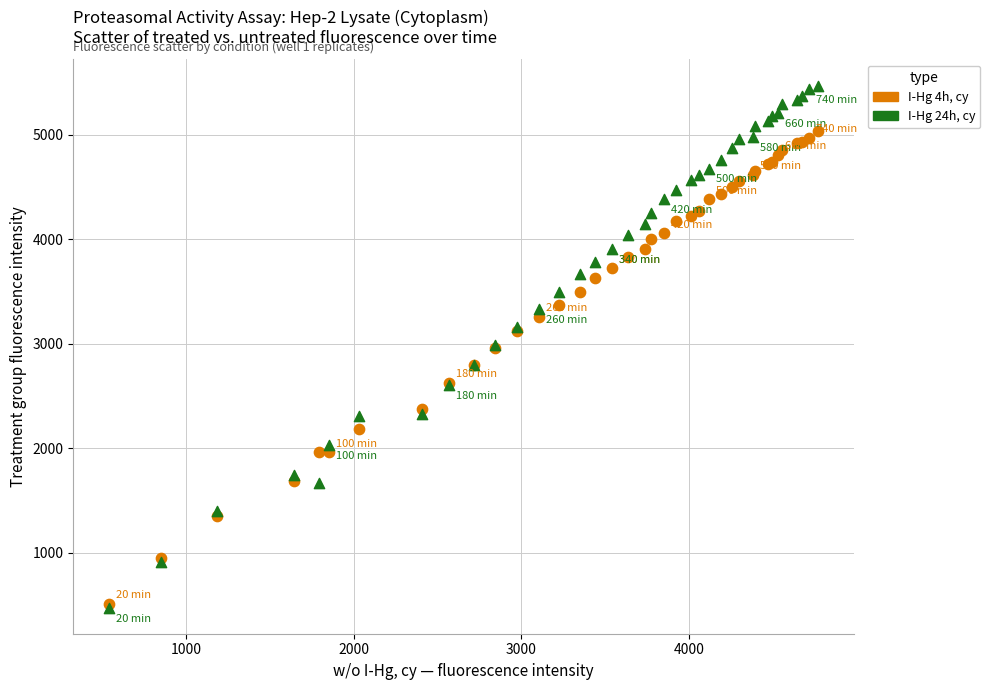

Which series reaches the maximum Y coordinate?

I-Hg 24h, cy